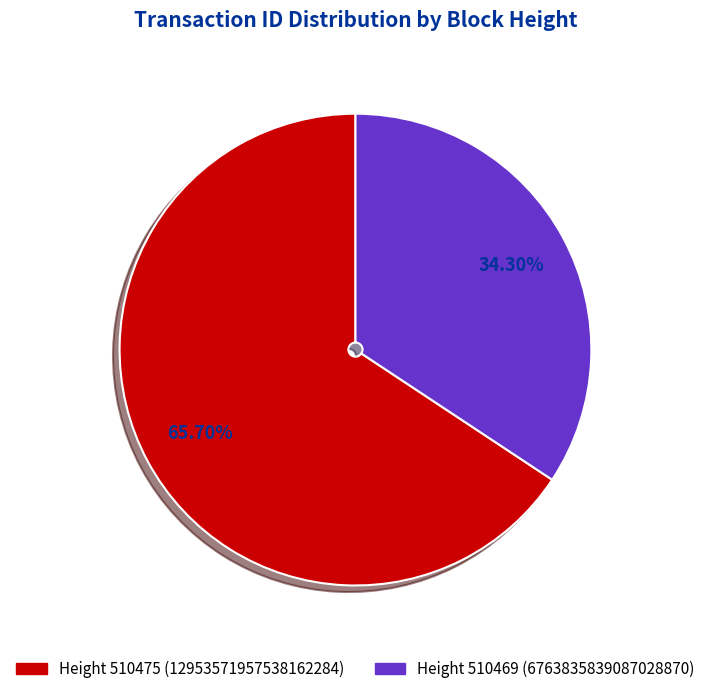

Rank the categories by value from highest to lowest.

Height 510475 (12953571957538162284), Height 510469 (6763835839087028870)